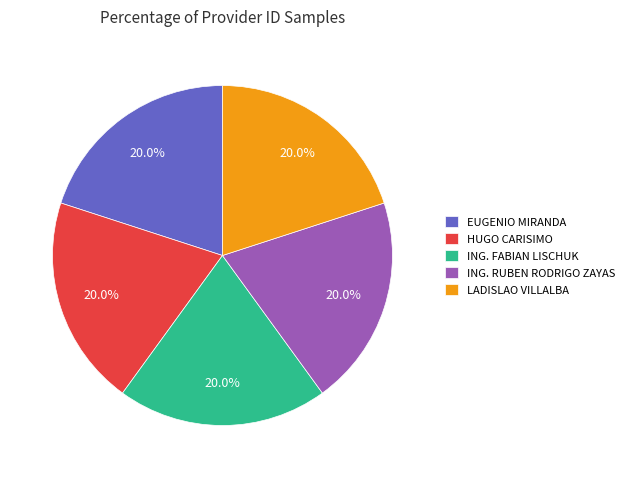

Is the sum of LADISLAO VILLALBA and ING. FABIAN LISCHUK greater than half?

No